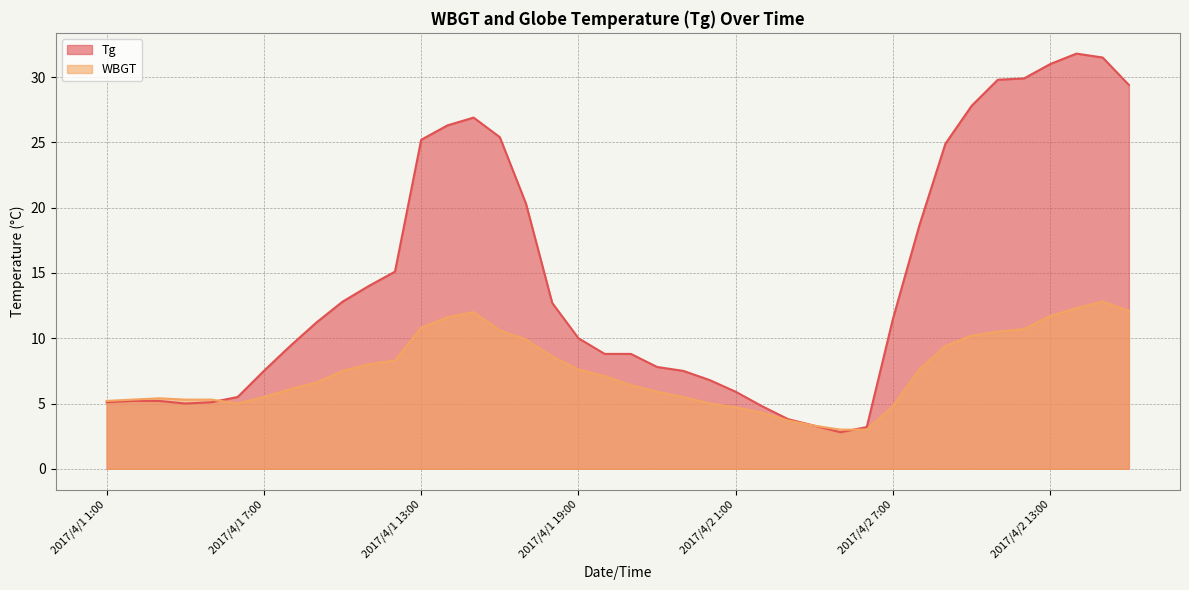

At which label does Tg first exceed 11?

2017/4/1 9:00